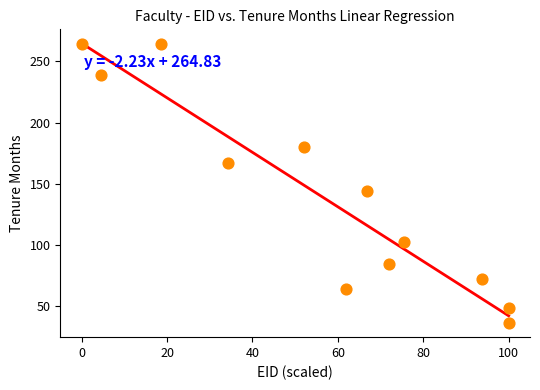

What is the average Y value?

139